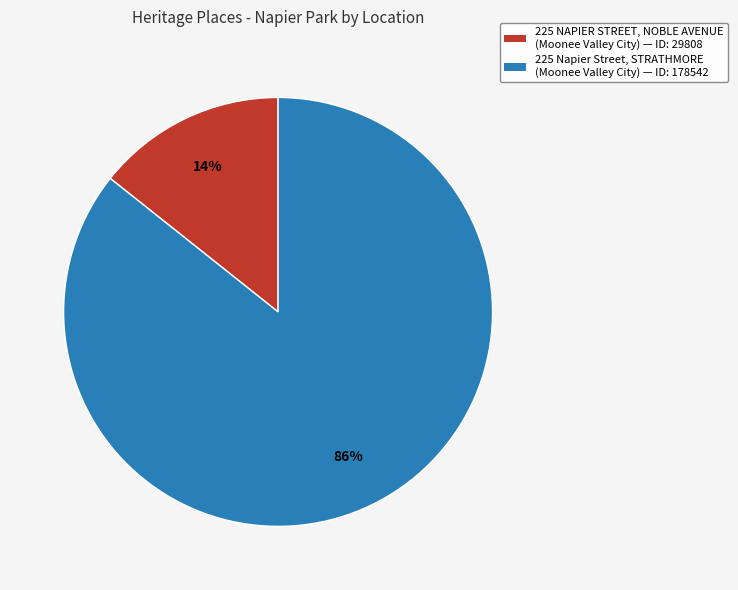

Which category has the biggest portion of the pie?

225 Napier Street, STRATHMORE (Moonee Valley City)